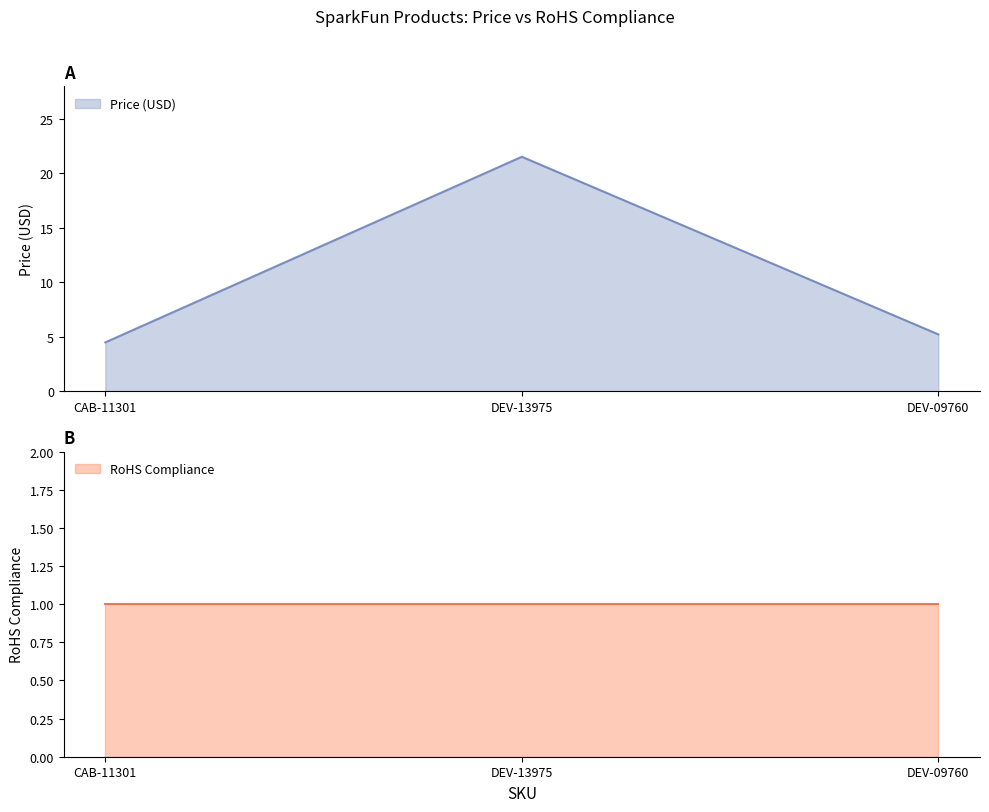

What is the ratio of the value at DEV-13975 to the value at CAB-11301?

4.8